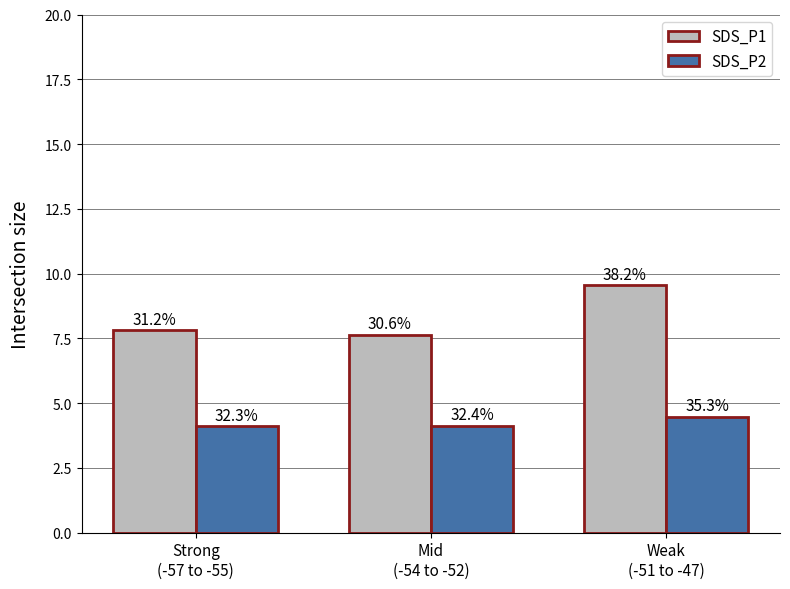

Are the bars horizontal?

No